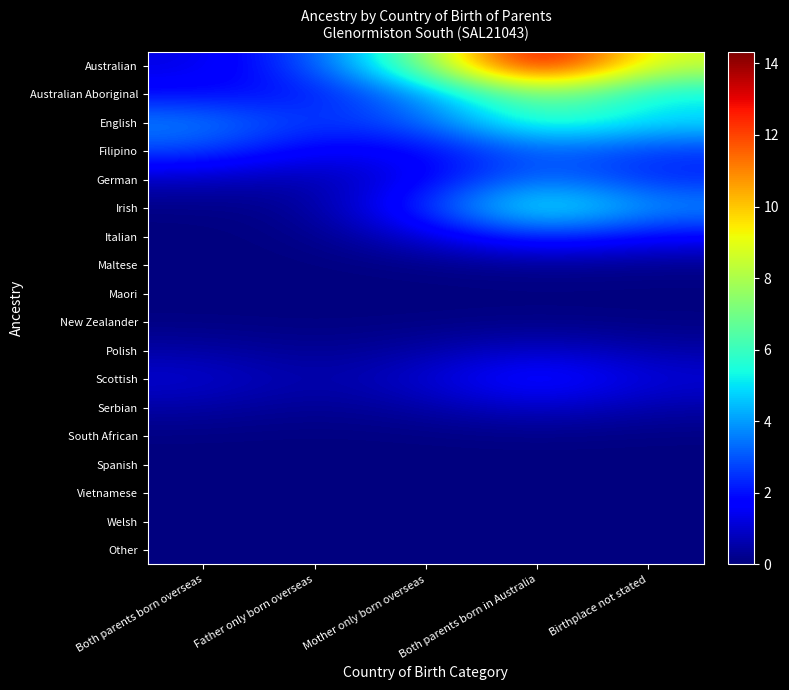

At which category does the chart reach its peak across all series?

Both parents born in Australia